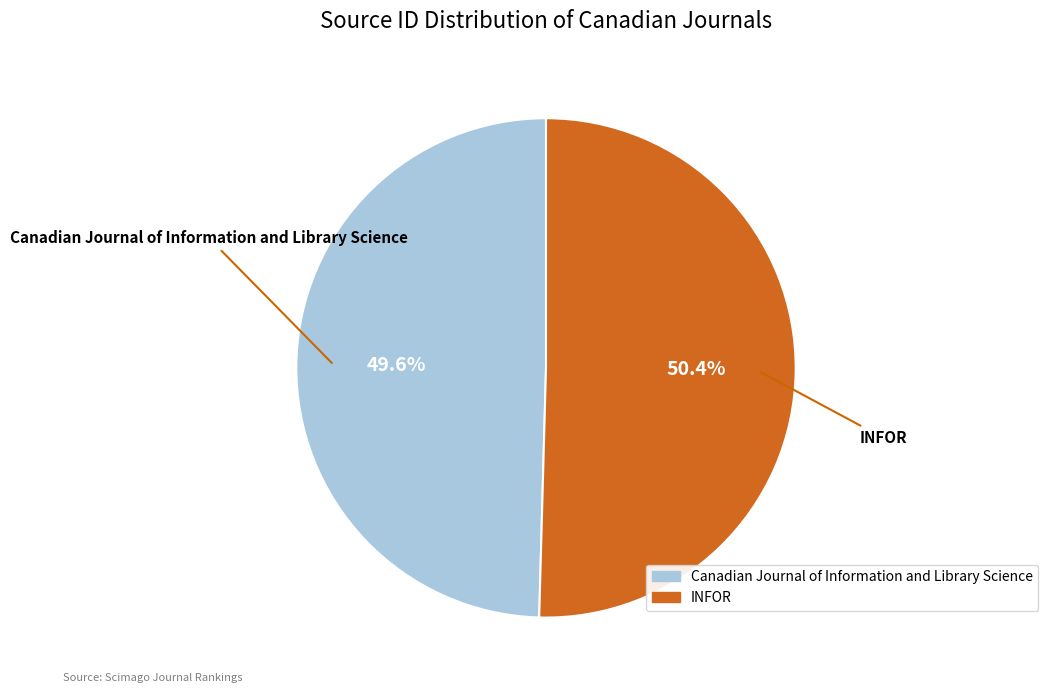

How many slices are in this pie chart?

2